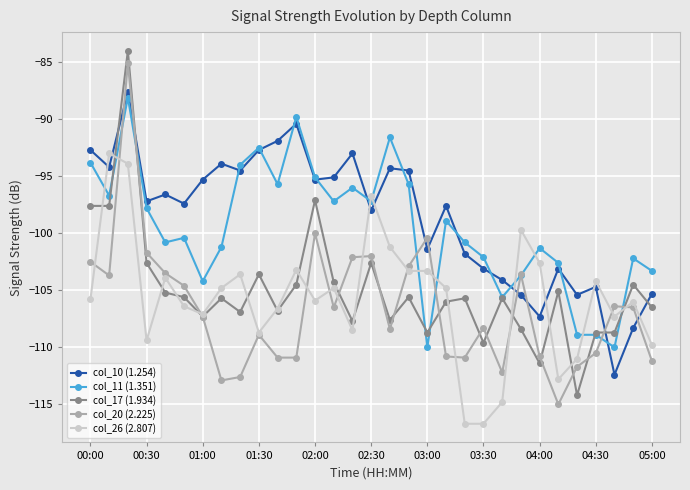

How many values in the col_26 (2.807) series exceed -105?

15